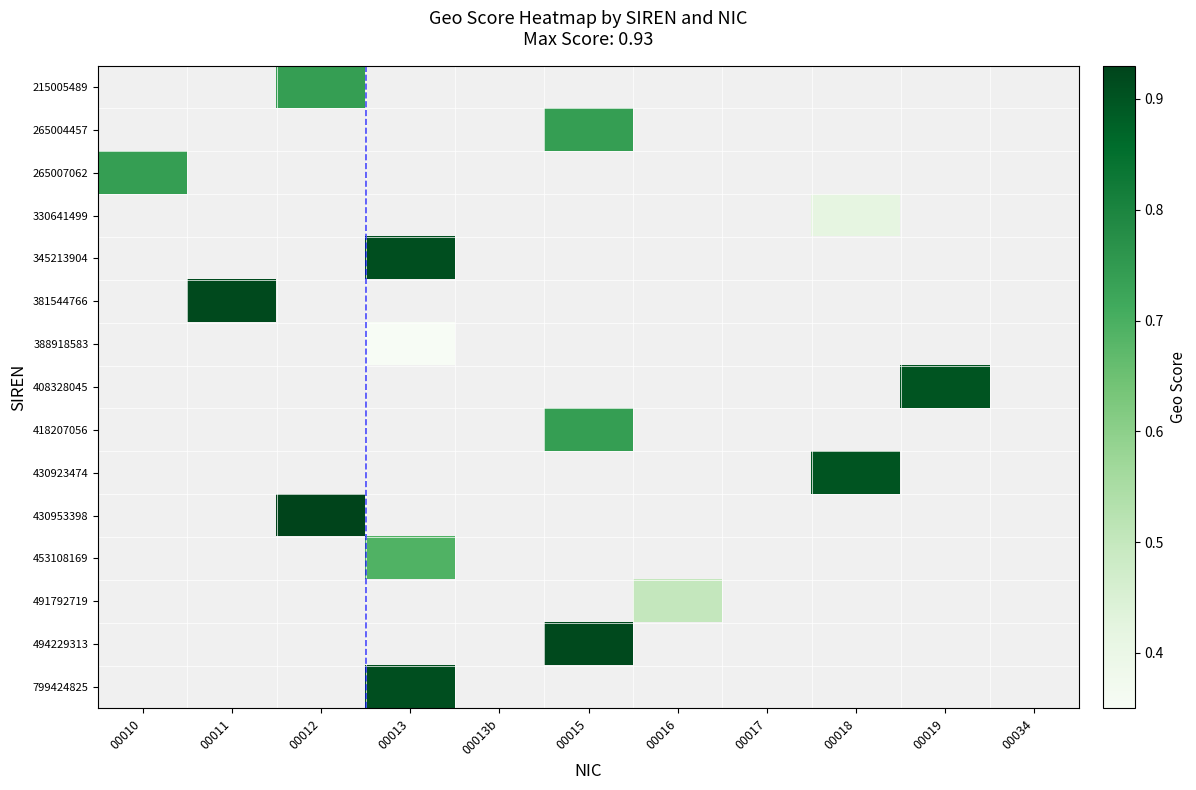

Reading right to left, extract all data points from this chart.

215005489: 00034=0.0	00019=0.0	00018=0.0	00017=0.0	00016=0.0	00015=0.0	00013b=0.0	00013=0.0	00012=0.7	00011=0.0	00010=0.0
265004457: 00034=0.0	00019=0.0	00018=0.0	00017=0.0	00016=0.0	00015=0.7	00013b=0.0	00013=0.0	00012=0.0	00011=0.0	00010=0.0
265007062: 00034=0.0	00019=0.0	00018=0.0	00017=0.0	00016=0.0	00015=0.0	00013b=0.0	00013=0.0	00012=0.0	00011=0.0	00010=0.7
330641499: 00034=0.0	00019=0.0	00018=0.4	00017=0.0	00016=0.0	00015=0.0	00013b=0.0	00013=0.0	00012=0.0	00011=0.0	00010=0.0
345213904: 00034=0.0	00019=0.0	00018=0.0	00017=0.0	00016=0.0	00015=0.0	00013b=0.0	00013=0.9	00012=0.0	00011=0.0	00010=0.0
381544766: 00034=0.0	00019=0.0	00018=0.0	00017=0.0	00016=0.0	00015=0.0	00013b=0.0	00013=0.0	00012=0.0	00011=0.9	00010=0.0
388918583: 00034=0.0	00019=0.0	00018=0.0	00017=0.0	00016=0.0	00015=0.0	00013b=0.0	00013=0.3	00012=0.0	00011=0.0	00010=0.0
408328045: 00034=0.0	00019=0.9	00018=0.0	00017=0.0	00016=0.0	00015=0.0	00013b=0.0	00013=0.0	00012=0.0	00011=0.0	00010=0.0
418207056: 00034=0.0	00019=0.0	00018=0.0	00017=0.0	00016=0.0	00015=0.7	00013b=0.0	00013=0.0	00012=0.0	00011=0.0	00010=0.0
430923474: 00034=0.0	00019=0.0	00018=0.9	00017=0.0	00016=0.0	00015=0.0	00013b=0.0	00013=0.0	00012=0.0	00011=0.0	00010=0.0
430953398: 00034=0.0	00019=0.0	00018=0.0	00017=0.0	00016=0.0	00015=0.0	00013b=0.0	00013=0.0	00012=0.9	00011=0.0	00010=0.0
453108169: 00034=0.0	00019=0.0	00018=0.0	00017=0.0	00016=0.0	00015=0.0	00013b=0.0	00013=0.7	00012=0.0	00011=0.0	00010=0.0
491792719: 00034=0.0	00019=0.0	00018=0.0	00017=0.0	00016=0.5	00015=0.0	00013b=0.0	00013=0.0	00012=0.0	00011=0.0	00010=0.0
494229313: 00034=0.0	00019=0.0	00018=0.0	00017=0.0	00016=0.0	00015=0.9	00013b=0.0	00013=0.0	00012=0.0	00011=0.0	00010=0.0
799424825: 00034=0.0	00019=0.0	00018=0.0	00017=0.0	00016=0.0	00015=0.0	00013b=0.0	00013=0.9	00012=0.0	00011=0.0	00010=0.0